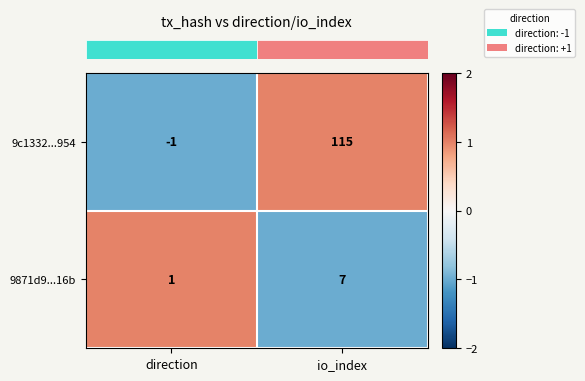

Count the number of data series in this chart.

2